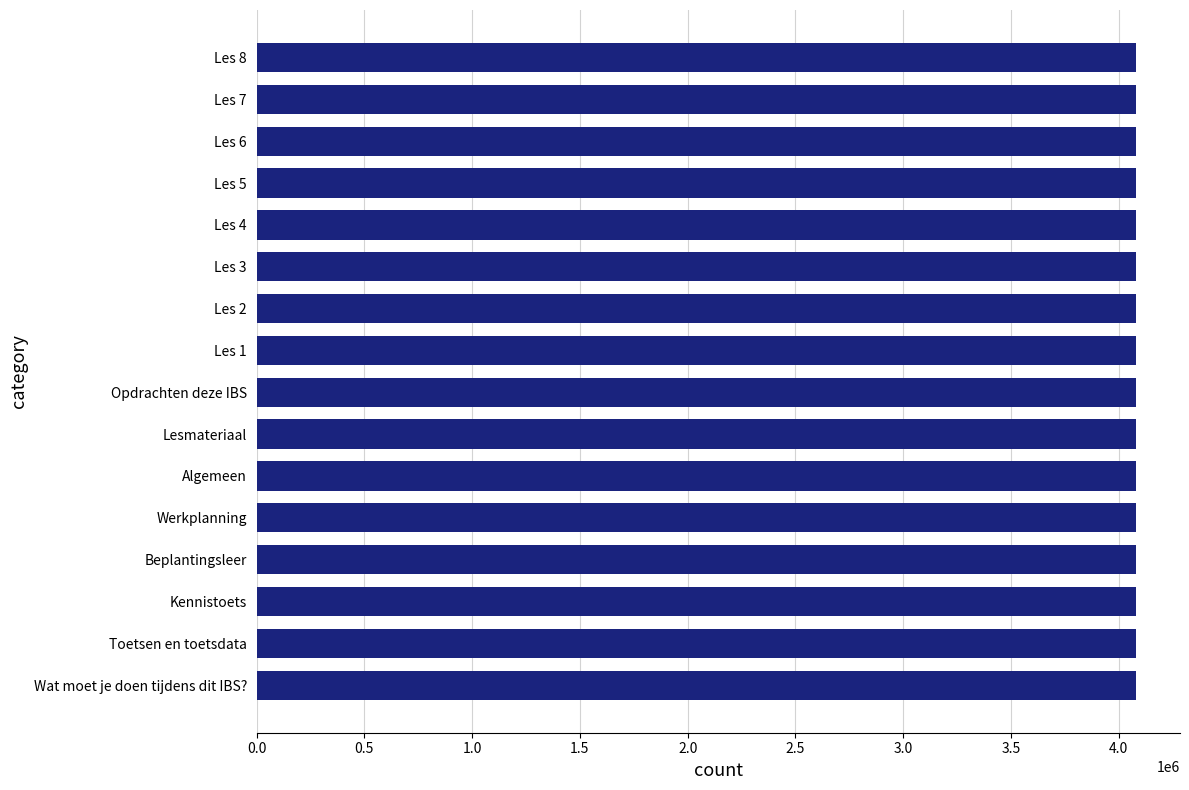

What is the sum of all values?

65288436